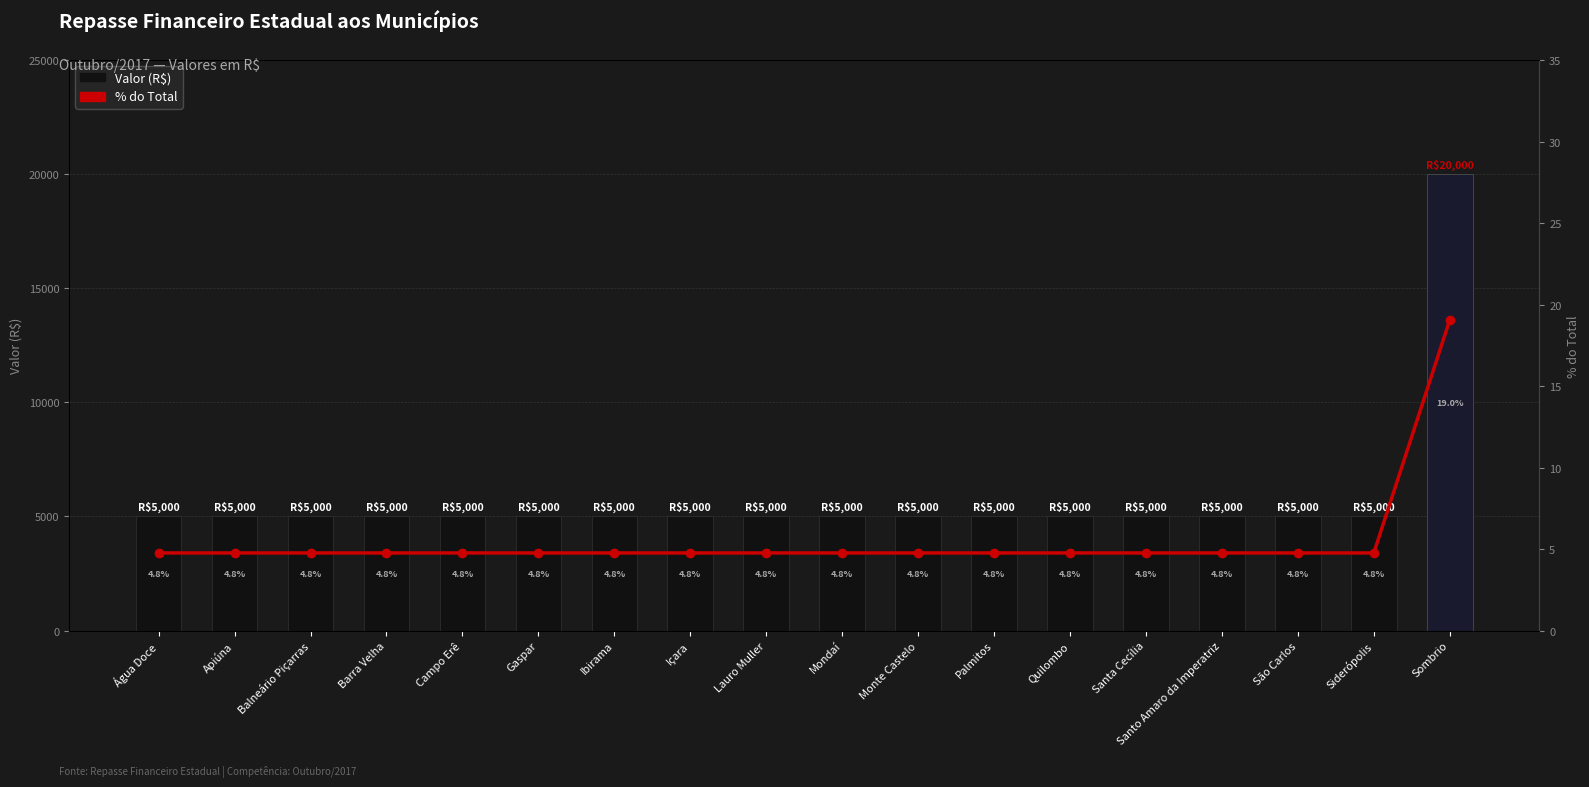

What position from the right is Sombrio?

1